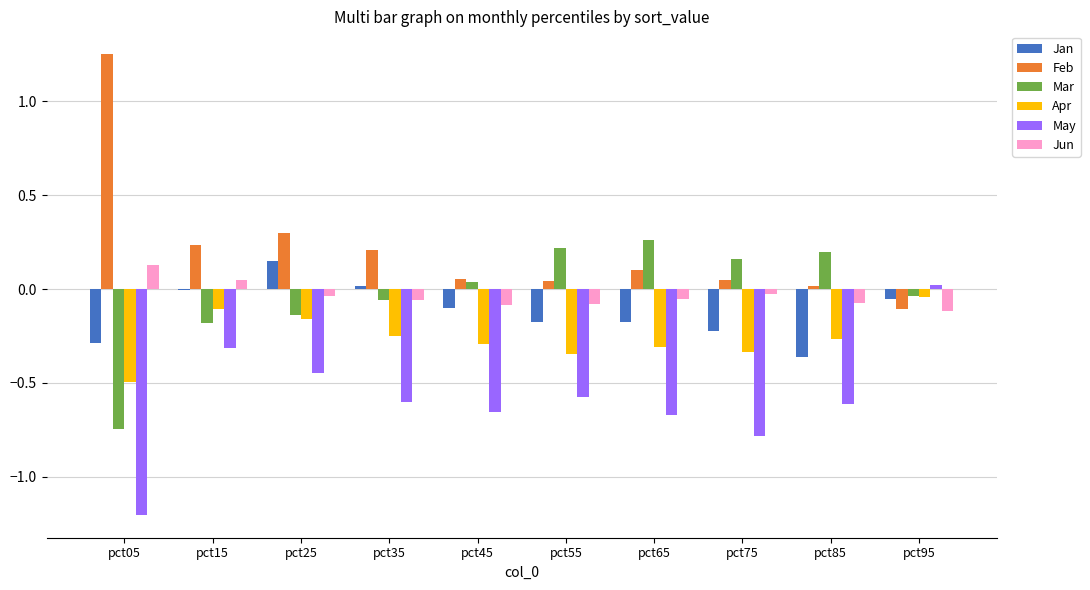

The value of Apr at pct05 is -0.8. True or false?

False